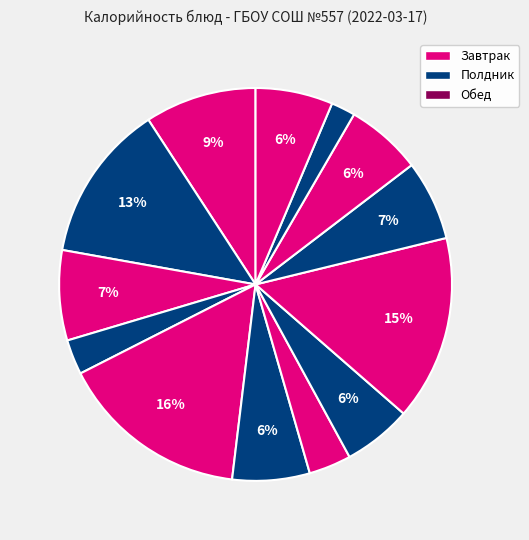

How many slices are in this pie chart?

13